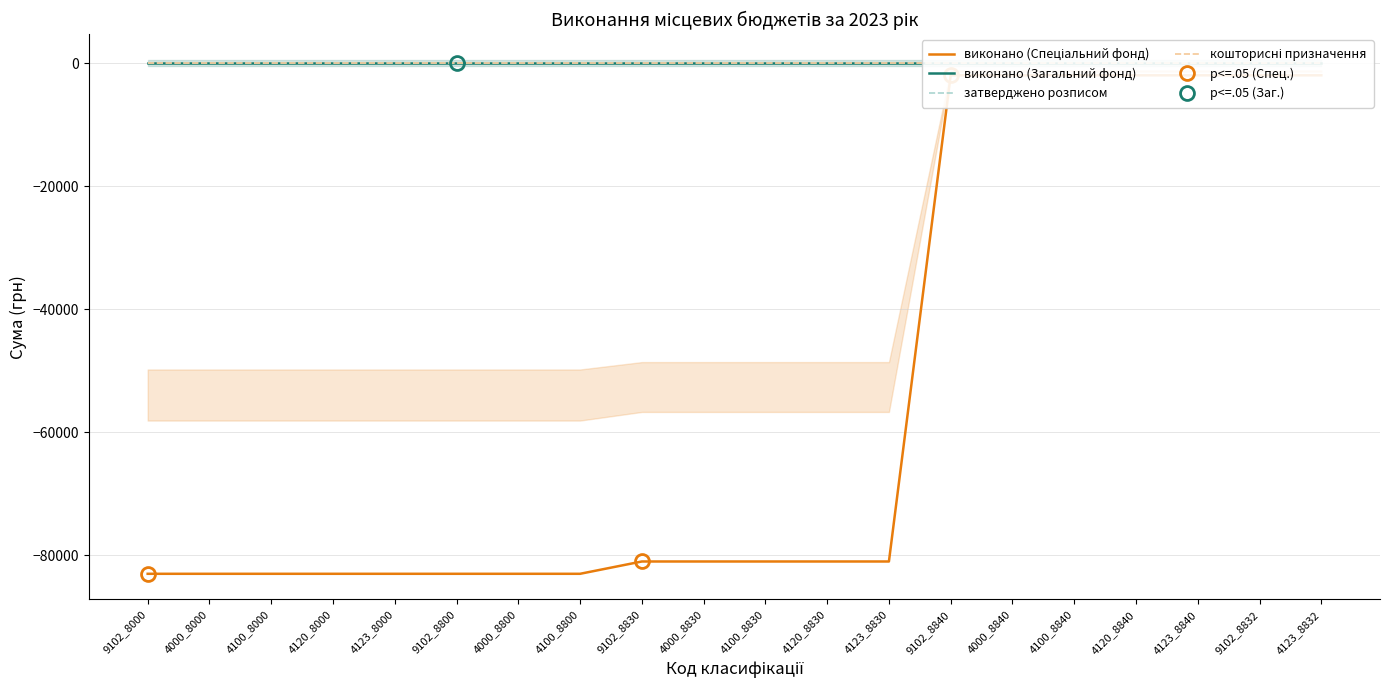

Which series changed the most between 9102_8800 and 4100_8800?

виконано (Спеціальний фонд)